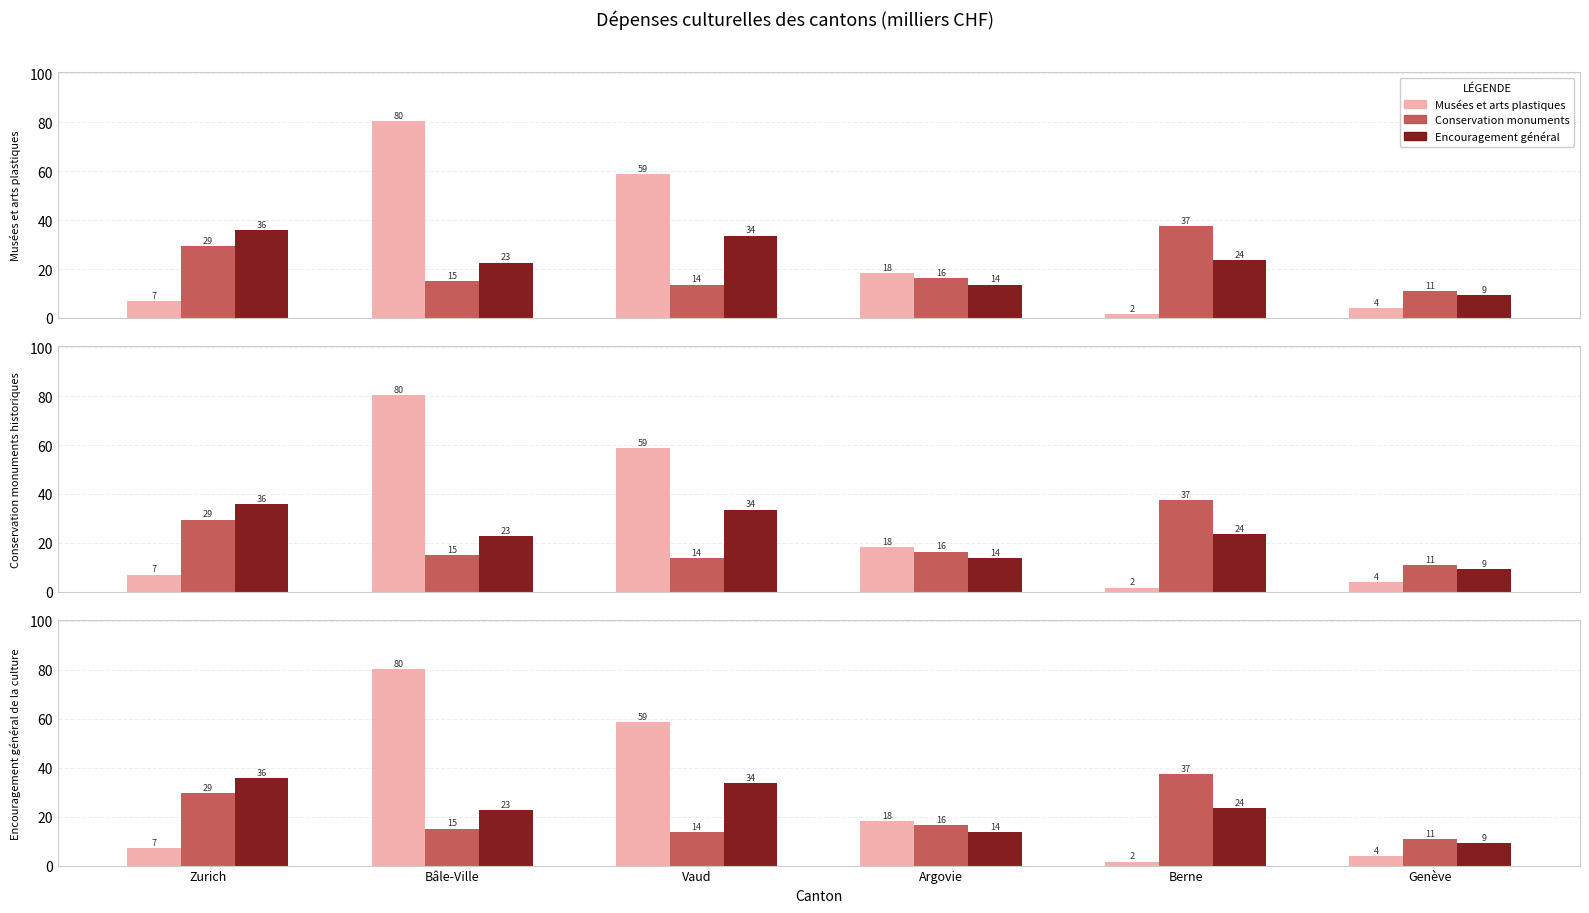

Reading left to right, extract all data points from this chart.

Musées et arts plastiques: Zurich=7.0	Bâle-Ville=80.4	Vaud=58.8	Argovie=18.3	Berne=1.7	Genève=4.0
Conservation monuments: Zurich=29.5	Bâle-Ville=15.1	Vaud=13.6	Argovie=16.4	Berne=37.4	Genève=10.9
Encouragement général: Zurich=35.8	Bâle-Ville=22.7	Vaud=33.6	Argovie=13.6	Berne=23.5	Genève=9.2